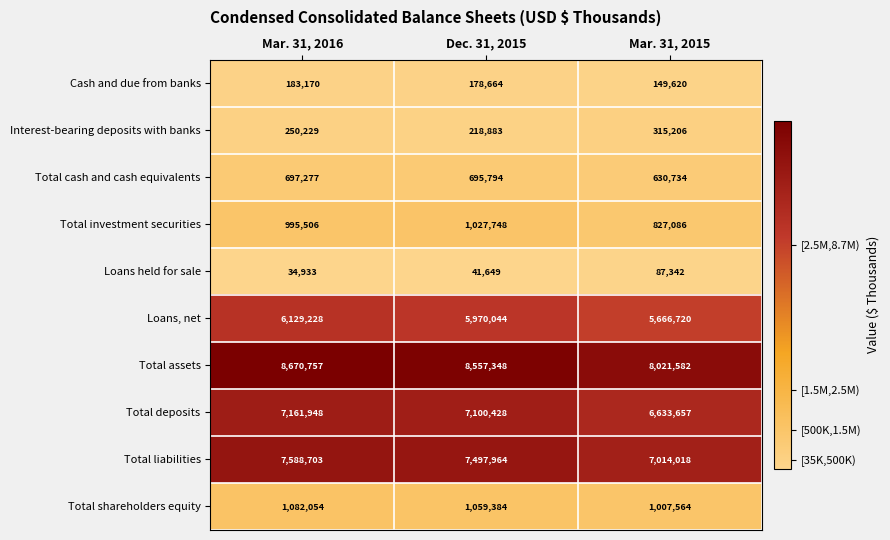

What is the minimum value shown in the chart?

34933